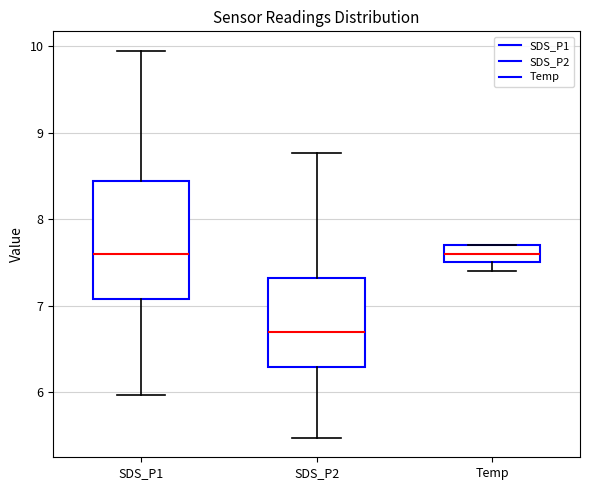

Where does the lower whisker of the box for SDS_P1 end on the y-axis? The values are not printed on the chart, so give them approximately, as read against the axis.

6.0